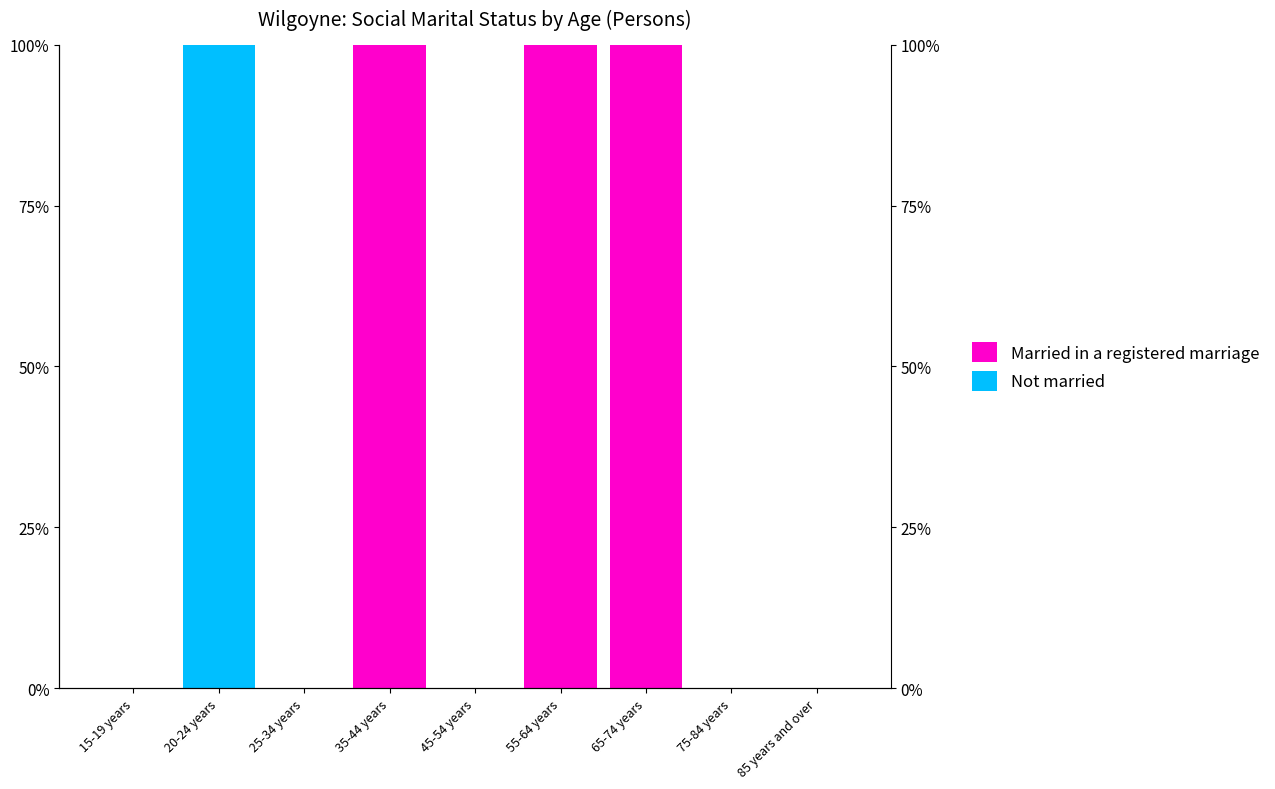

Which label corresponds to the smallest value in the chart?

15-19 years